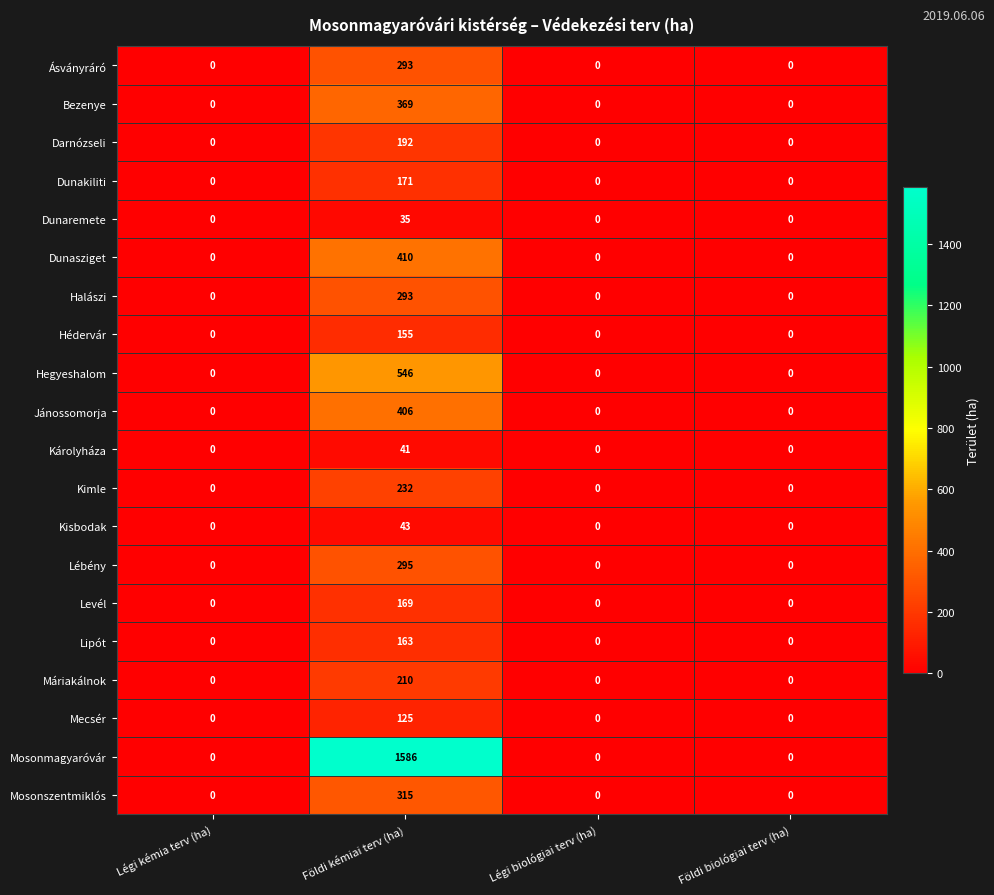

The Dunakiliti series shows 115 at Földi biológiai terv (ha). True or false?

False